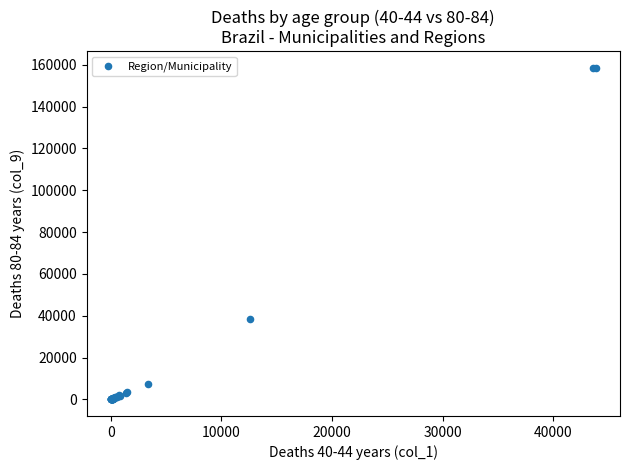

What Y value in the scatter plot is closest to 79280?

38374